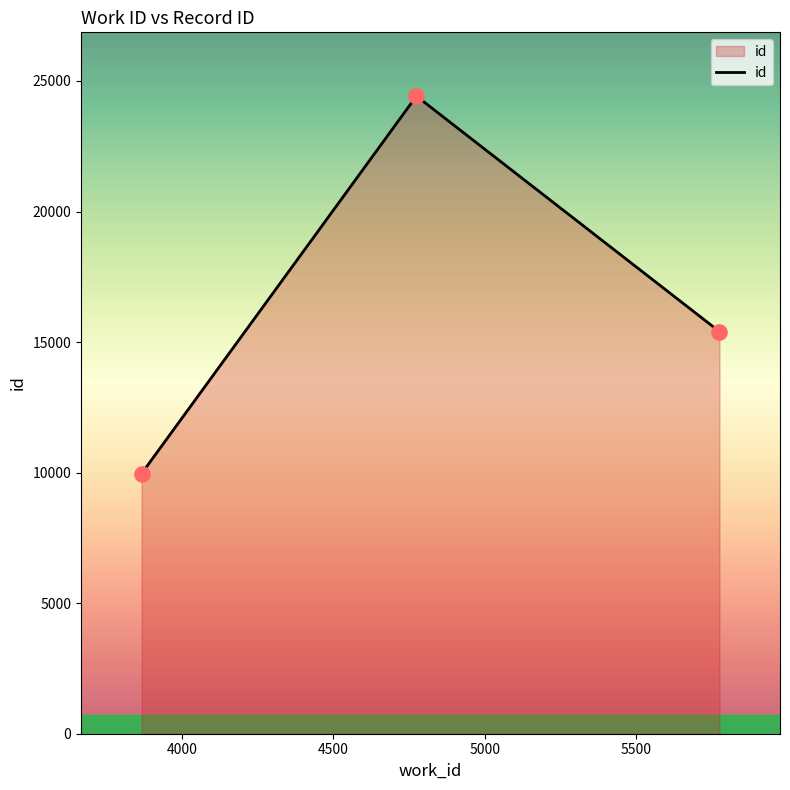

What is the difference between the maximum and second lowest values?

9019